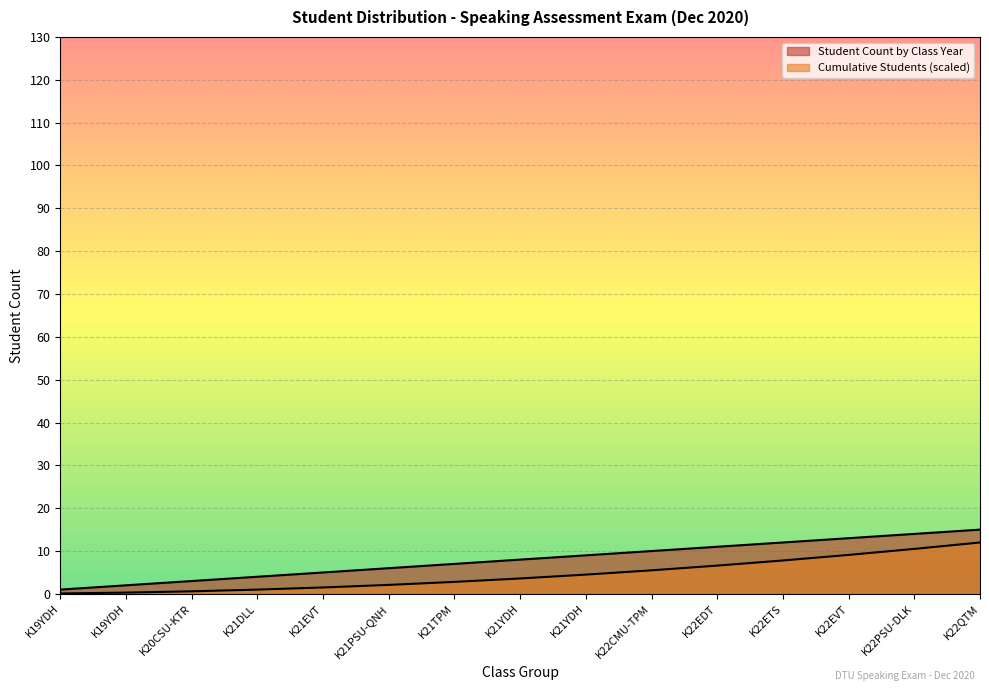

What is the greatest value displayed?

15.0